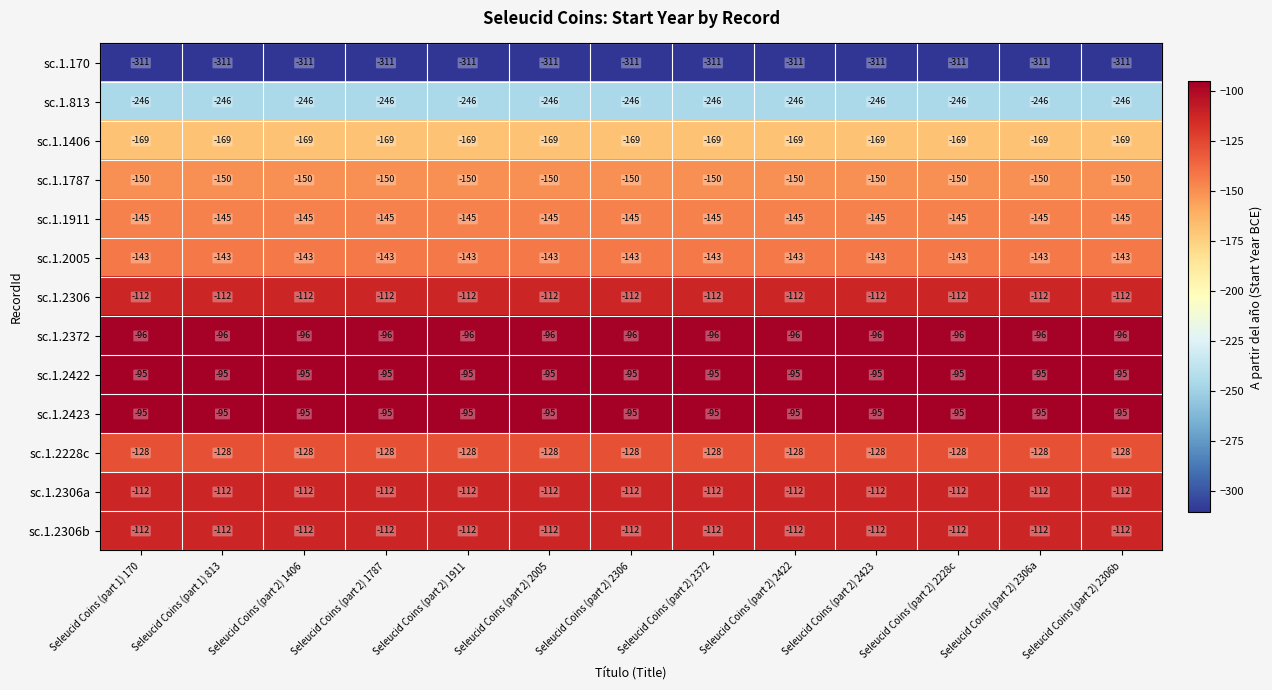

What is the total value across all series at Seleucid Coins (part 2) 1911?

-1914